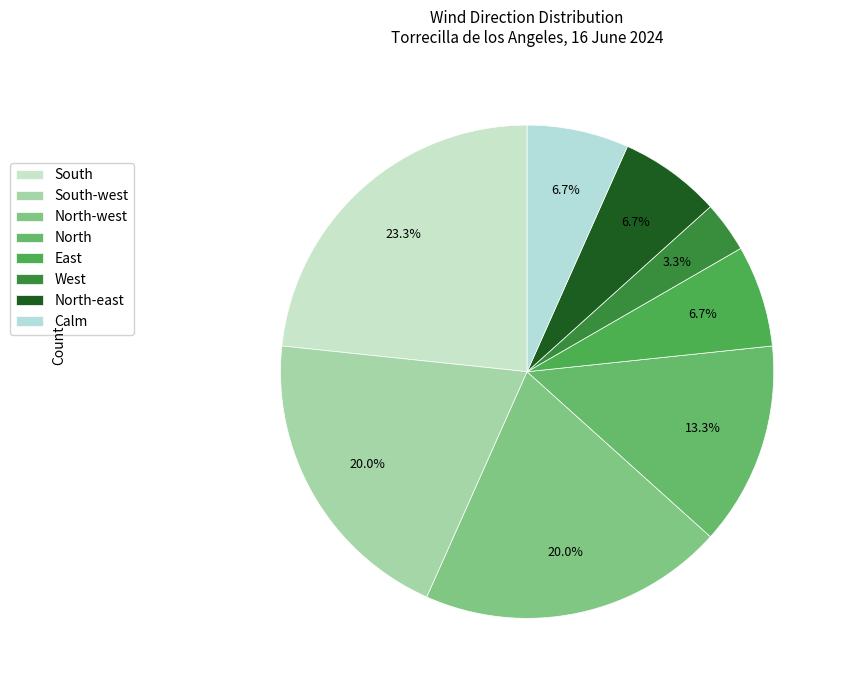

Count the number of slices in the pie.

8